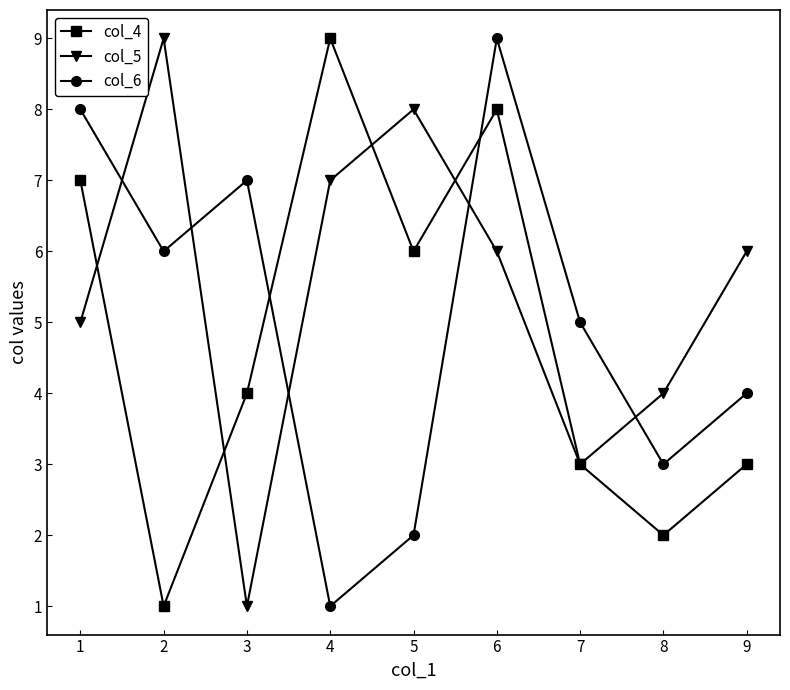

Reading left to right, transcribe all the data shown in this chart.

col_4: 7	1	4	9	6	8	3	2	3
col_5: 5	9	1	7	8	6	3	4	6
col_6: 8	6	7	1	2	9	5	3	4